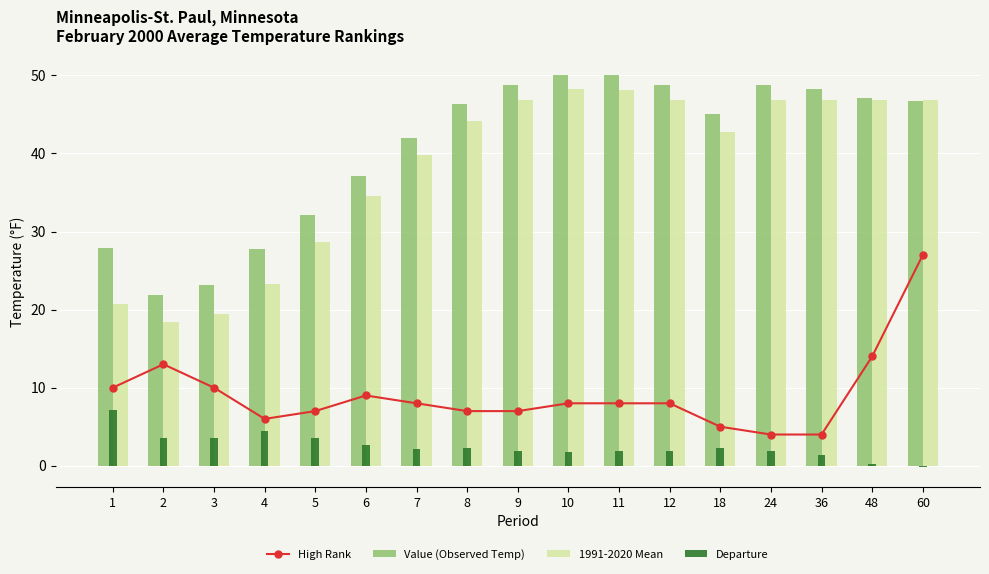

At which label is Departure closest to 3?

6